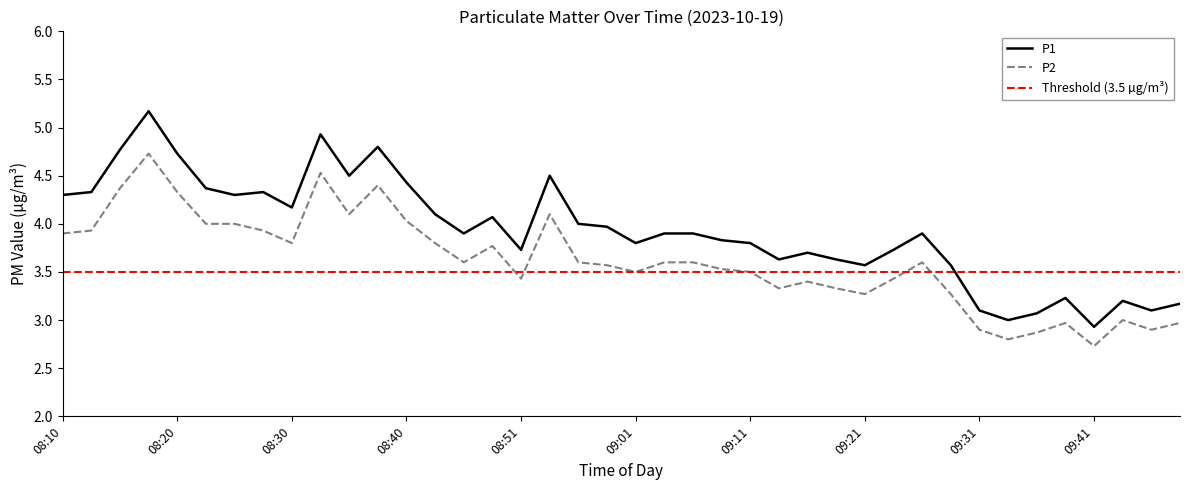

What is the average value of the P2 series?

3.6